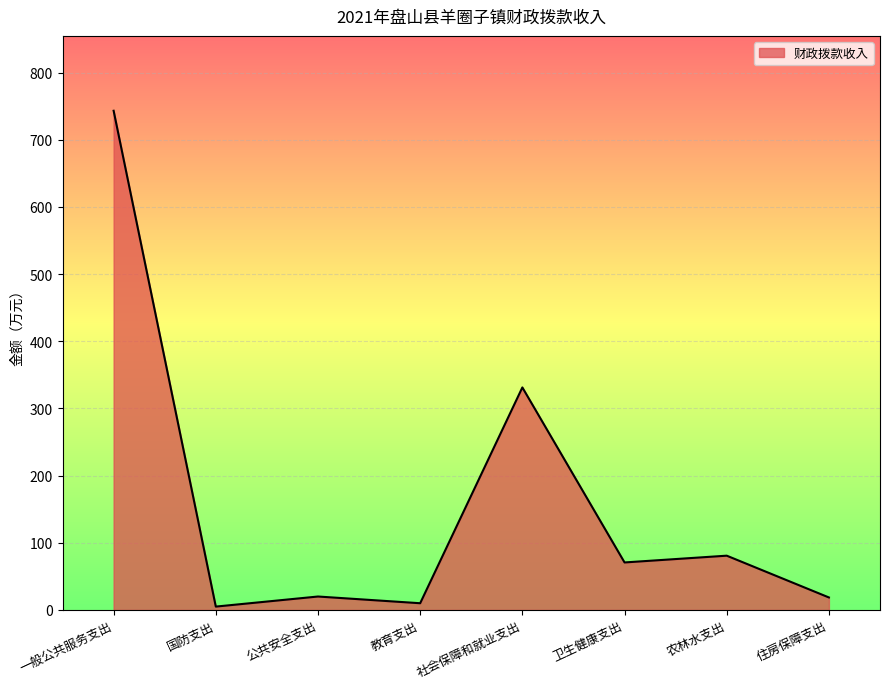

What is the difference between the values at 教育支出 and 公共安全支出?

10.0